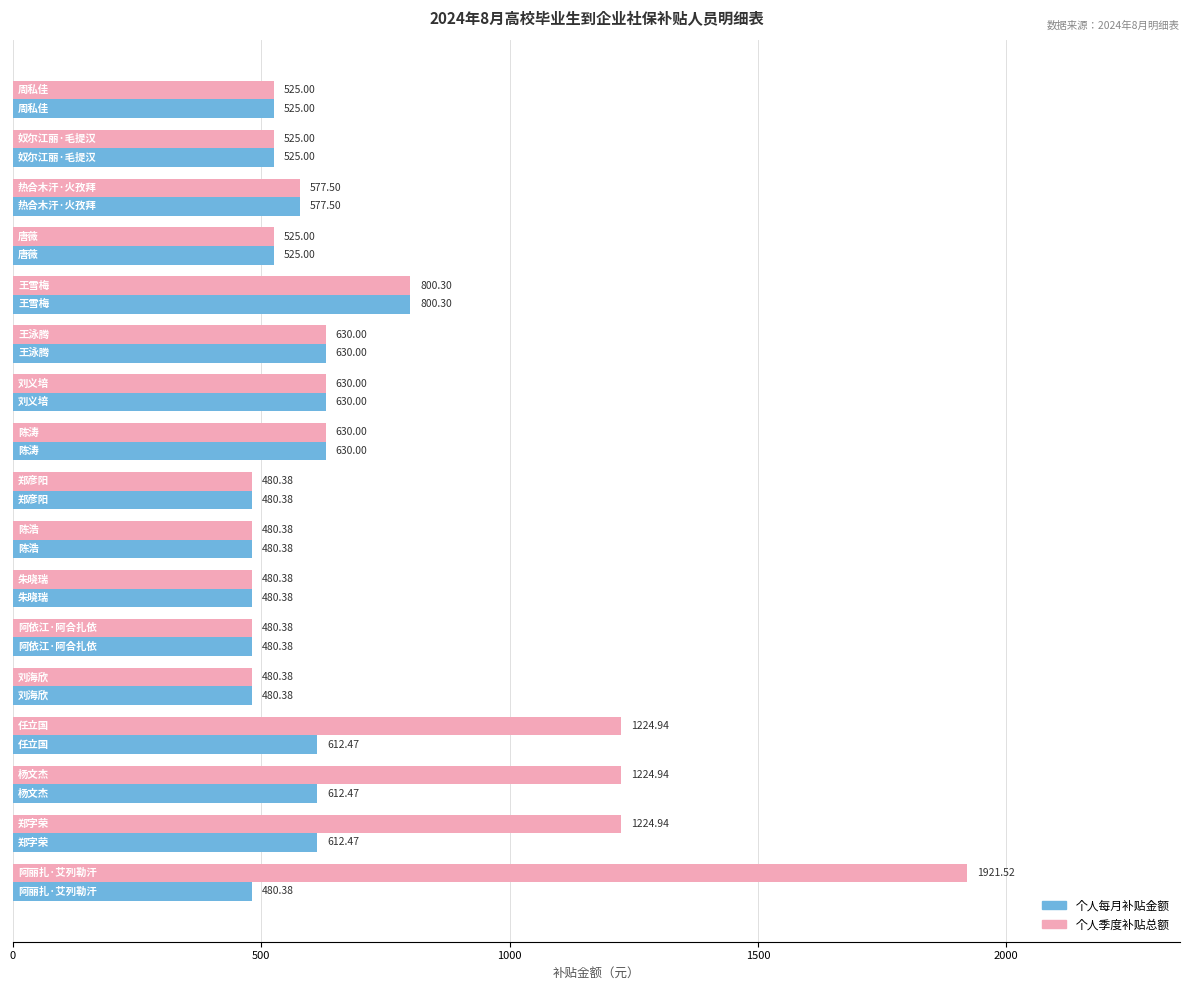

List the series in order of their peak value, lowest first.

个人每月补贴金额, 个人季度补贴总额